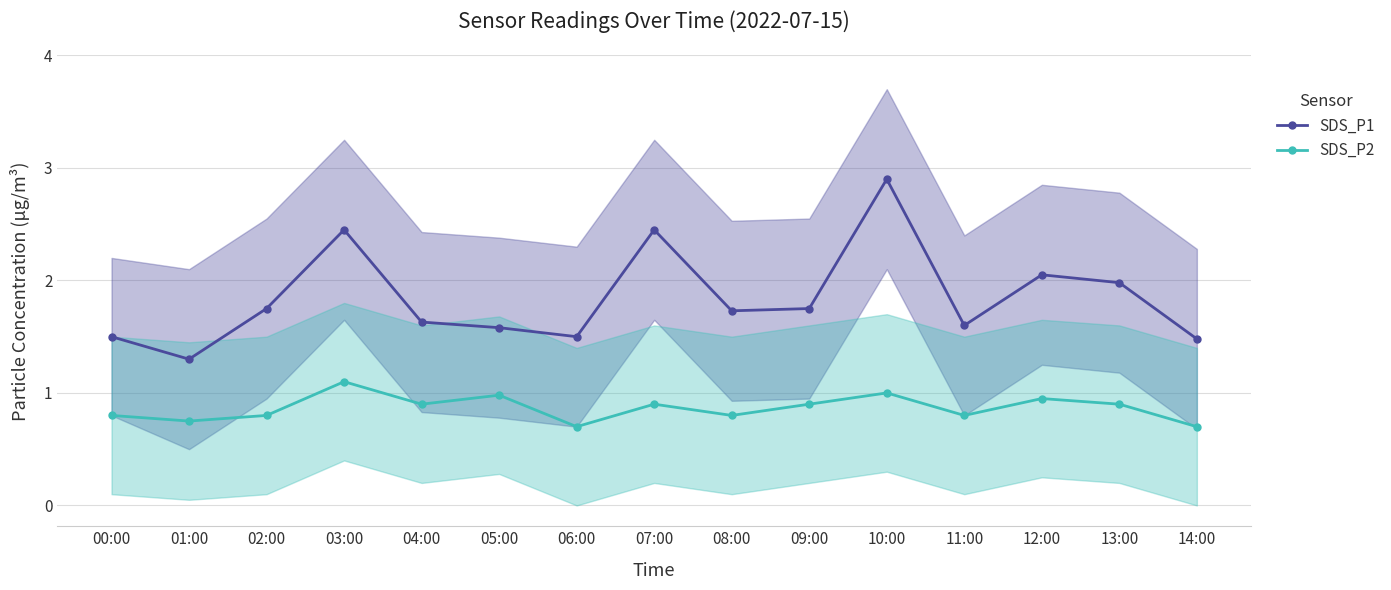

True or false: SDS_P2 has a value of 0.8 at 01:00.

True